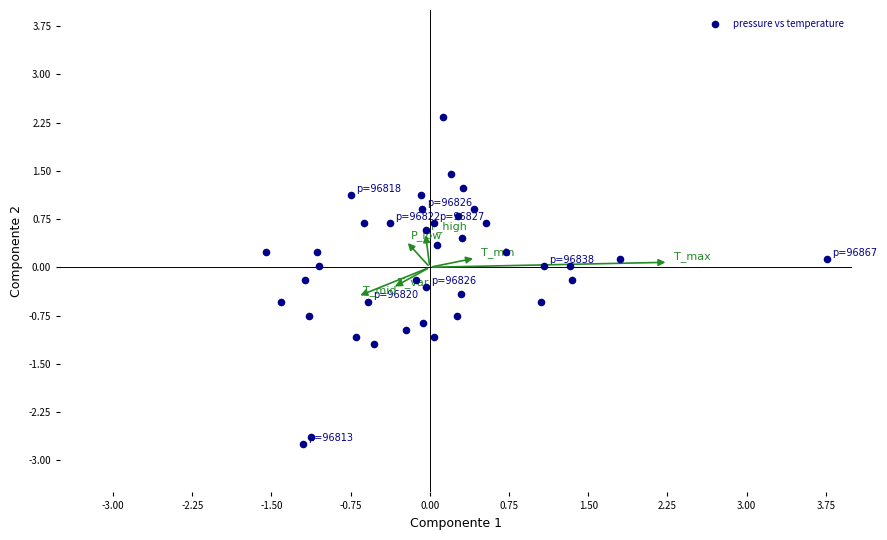

What is the range of X values (max minus min)?

5.3